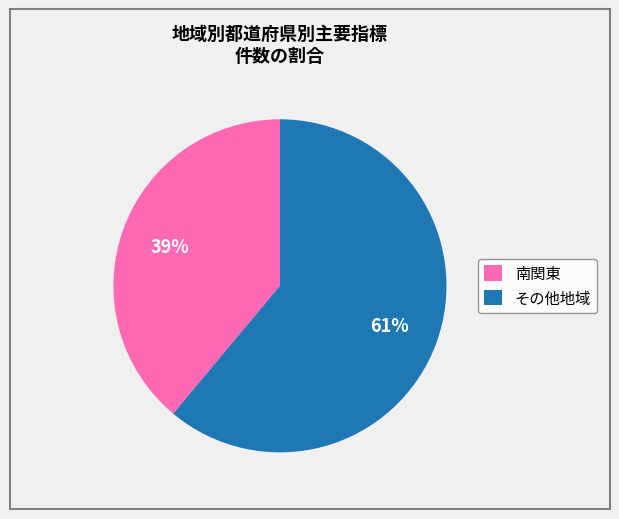

Is it true that 南関東 is 39% of the pie?

True